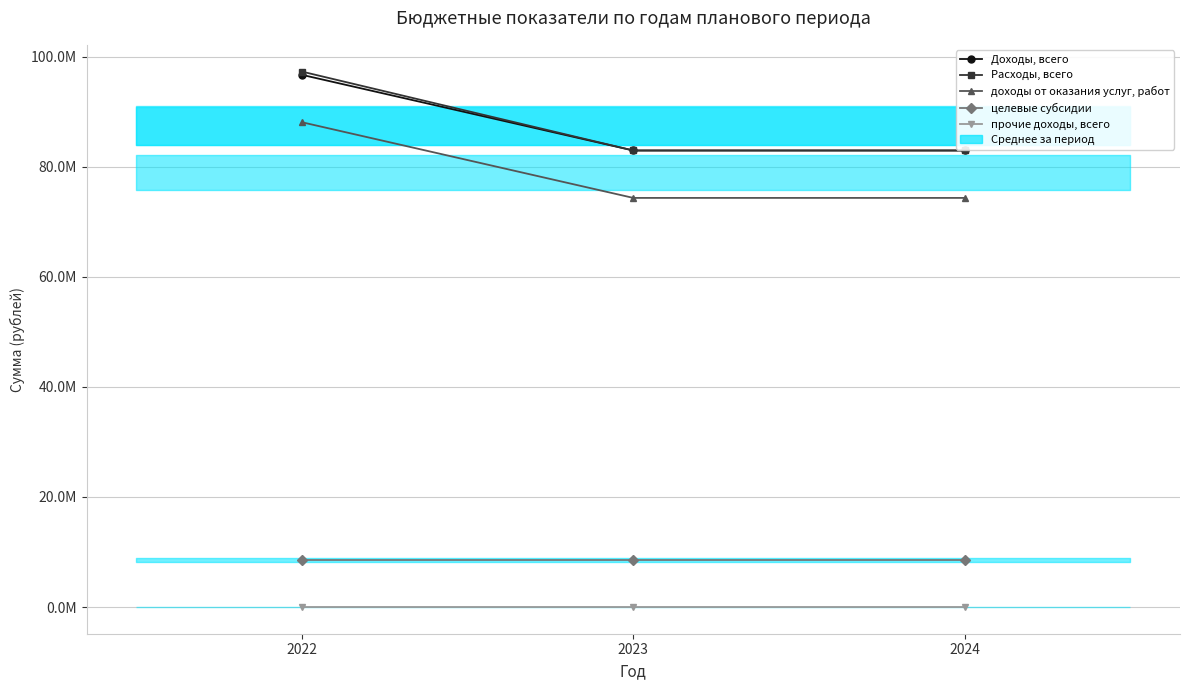

Is it true that Расходы, всего equals 43370781.3 at 2024?

False